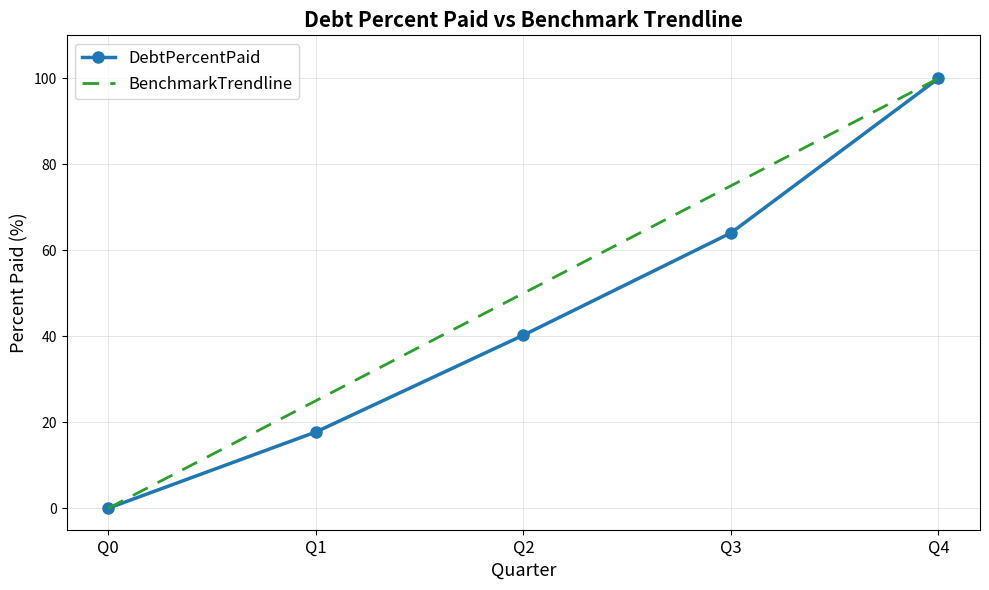

Reading left to right, extract all data points from this chart.

DebtPercentPaid: 0.0	17.7	40.3	64.0	100.0
BenchmarkTrendline: 0.0	25.0	50.0	75.0	100.0